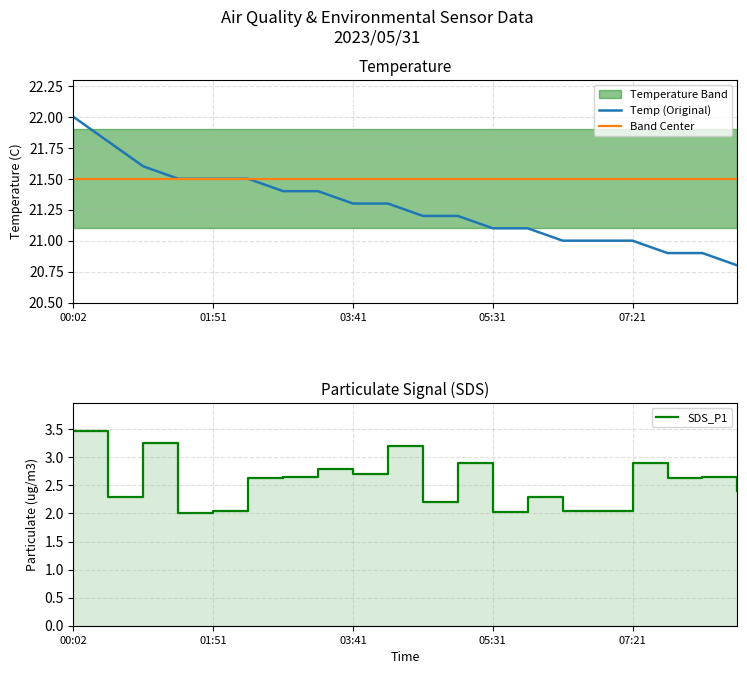

Is it true that Temp (Original) equals 33.7 at 9?

False